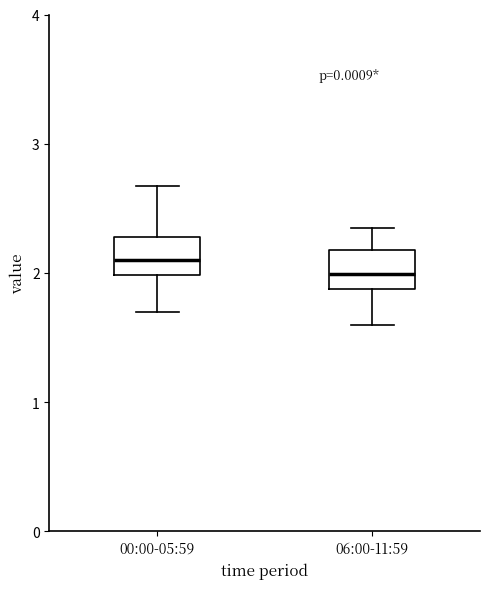

Which box has the highest median line?

00:00-05:59